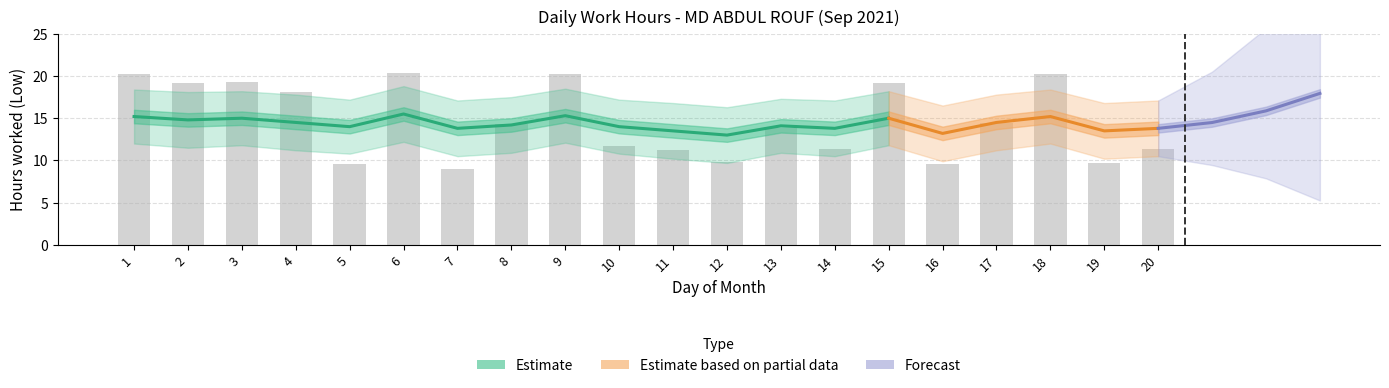

Between 11 and 9, which is larger?

9